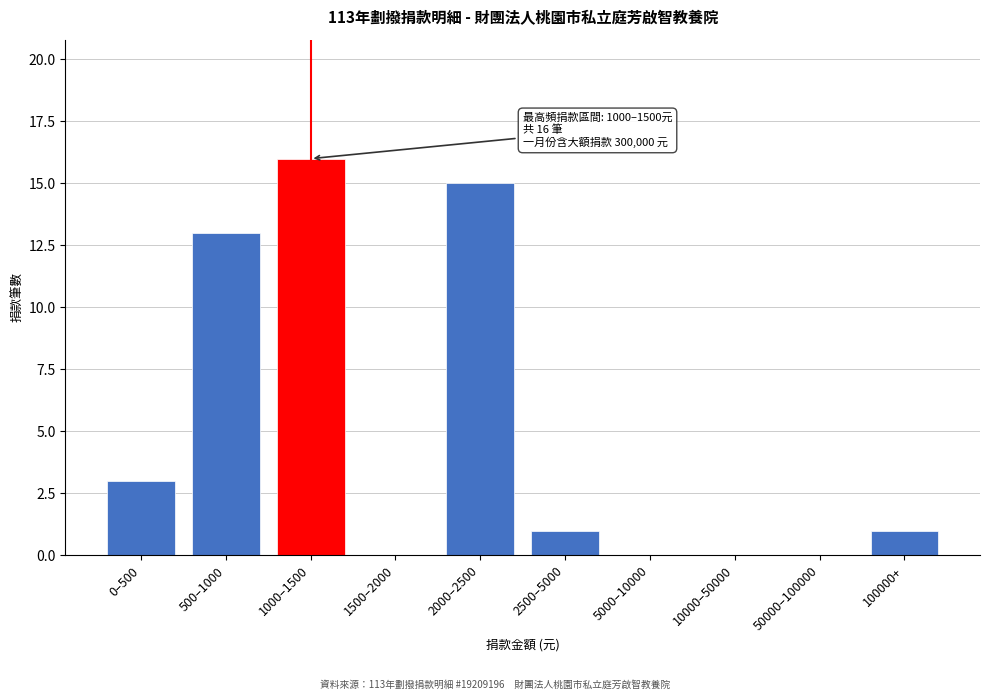

Reading left to right, transcribe all the data shown in this chart.

0–500=3	500–1000=13	1000–1500=16	1500–2000=0	2000–2500=15	2500–5000=1	5000–10000=0	10000–50000=0	50000–100000=0	100000+=1